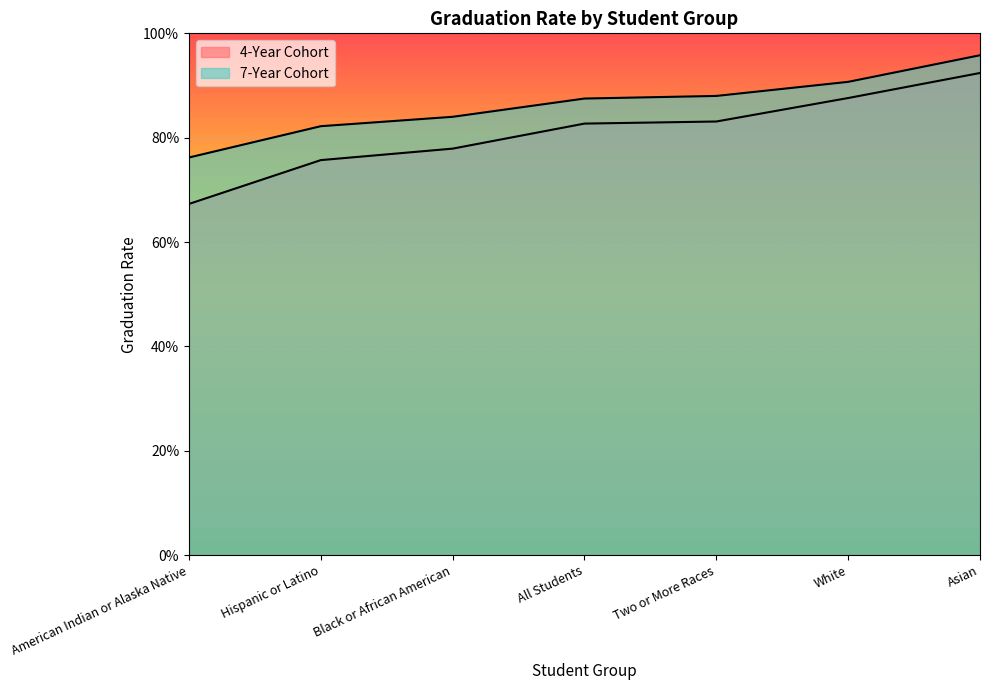

What is the label of the 2nd point from the right?

White